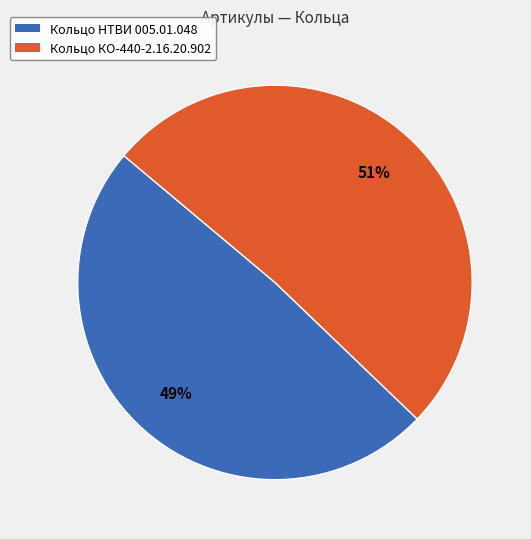

Which category accounts for the majority?

Кольцо КО-440-2.16.20.902